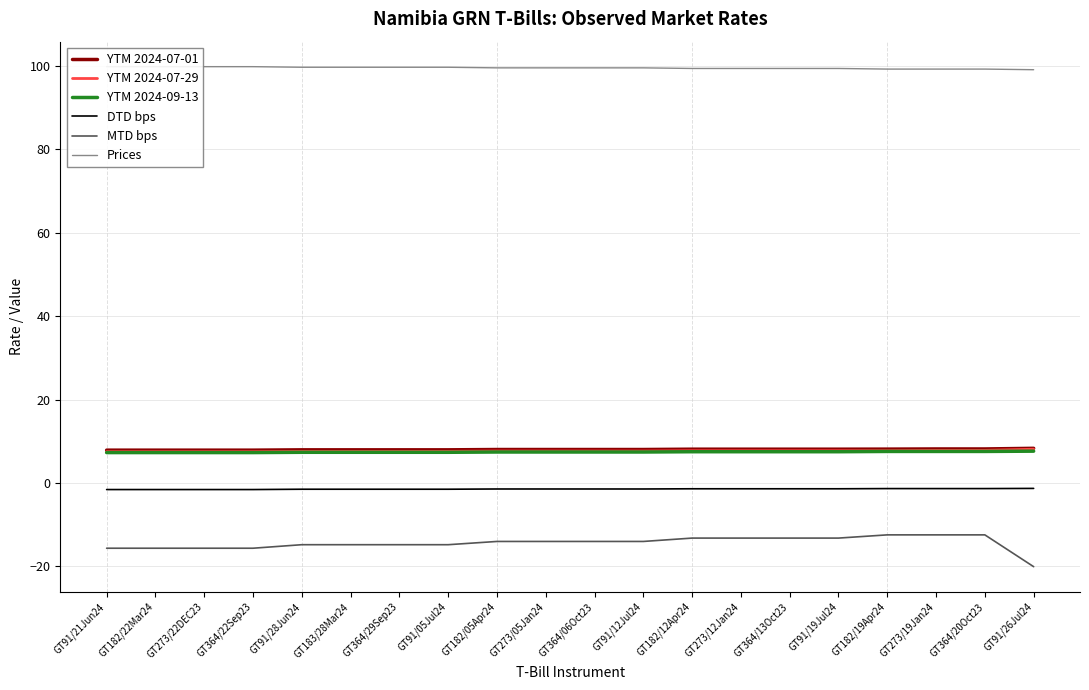

The YTM 2024-07-29 series shows 7.8 at GT364/20Oct23. True or false?

True